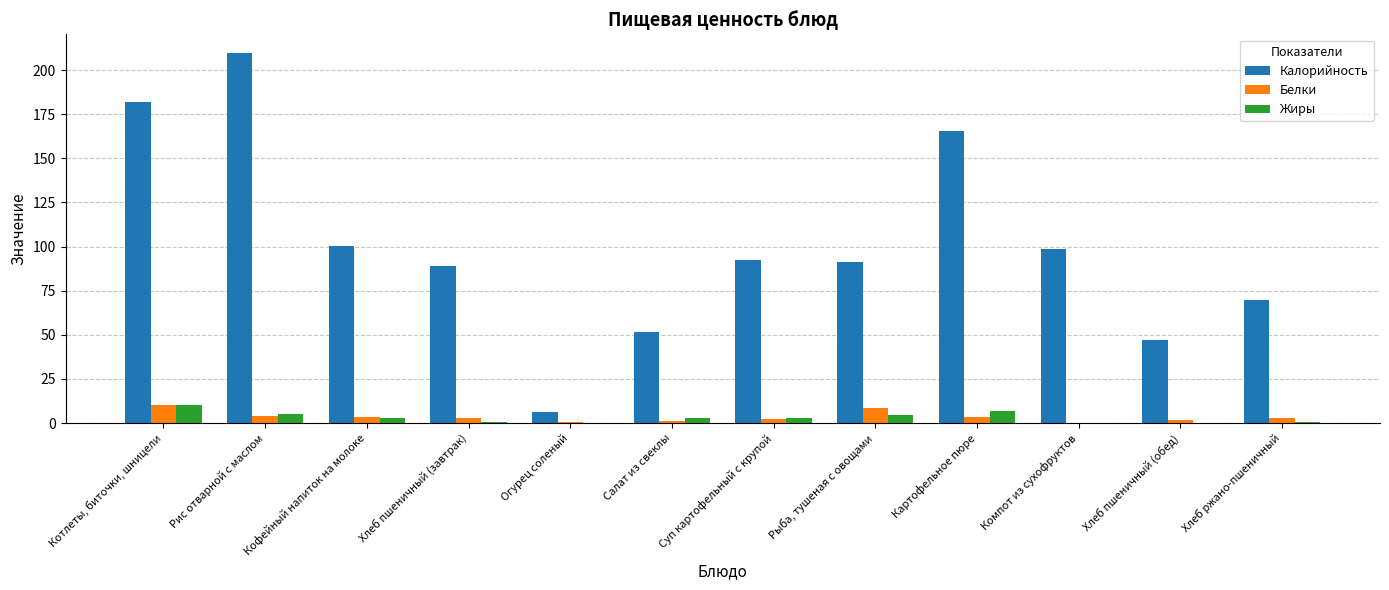

Where does the Жиры series first go above 2?

Котлеты, биточки, шницели